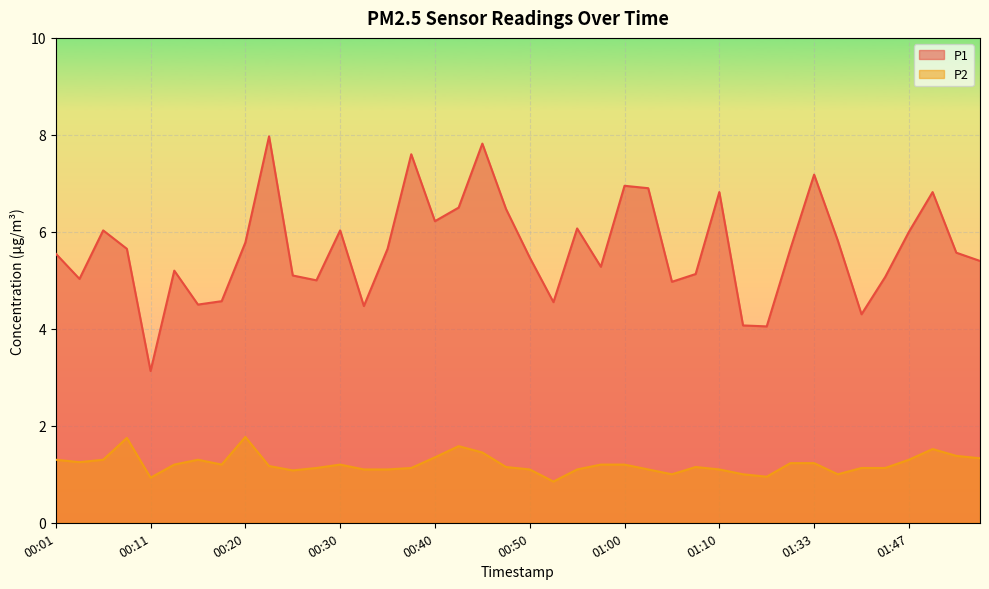

What is the total value across all series at 01:31?

6.9